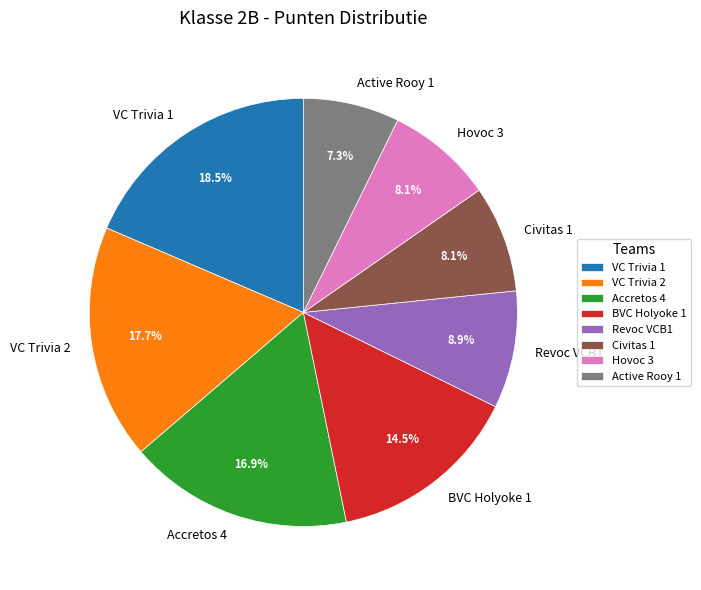

What is the ratio of the value at VC Trivia 1 to the value at VC Trivia 2?

1.0